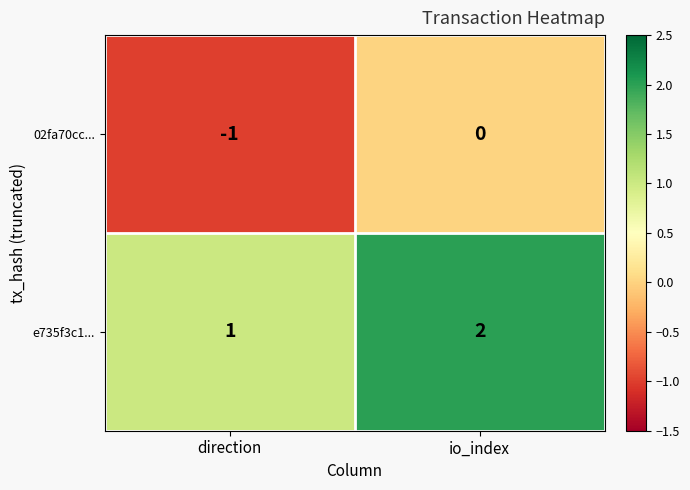

Rank the series at direction from highest to lowest value.

e735f3c1..., 02fa70cc...